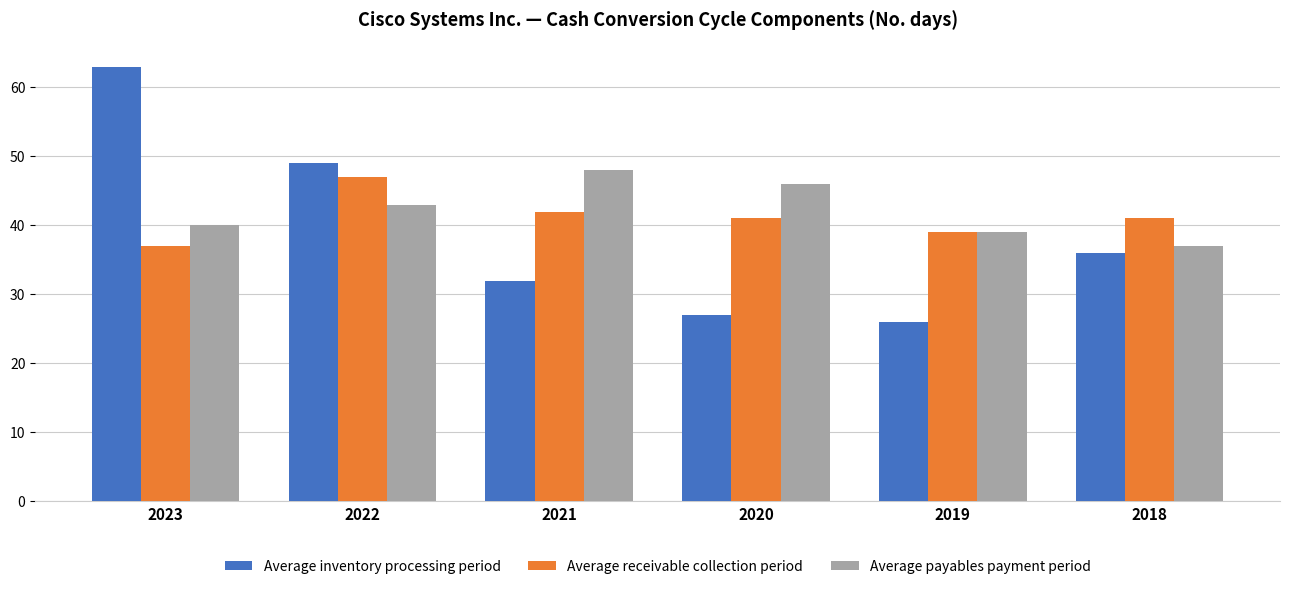

How many groups of bars are there?

6